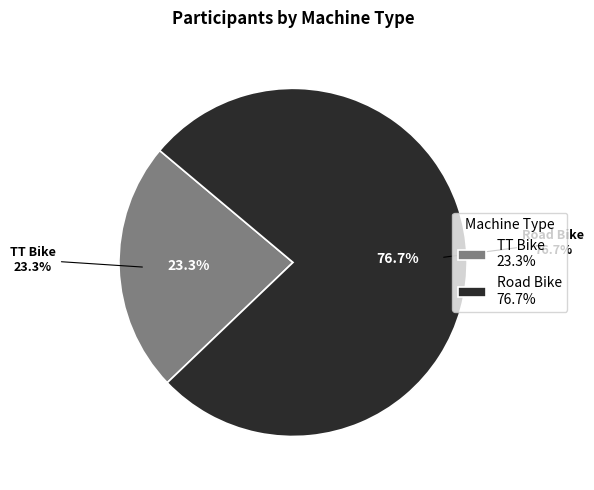

Which slice represents more than half of the pie?

Road Bike